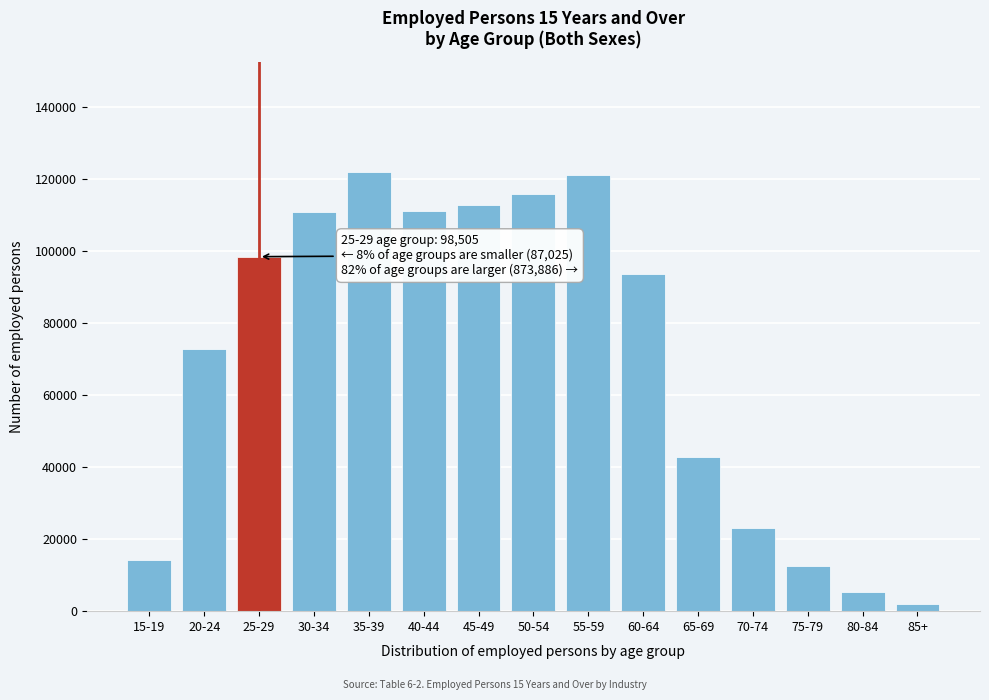

Read the value at 60-64.

93716